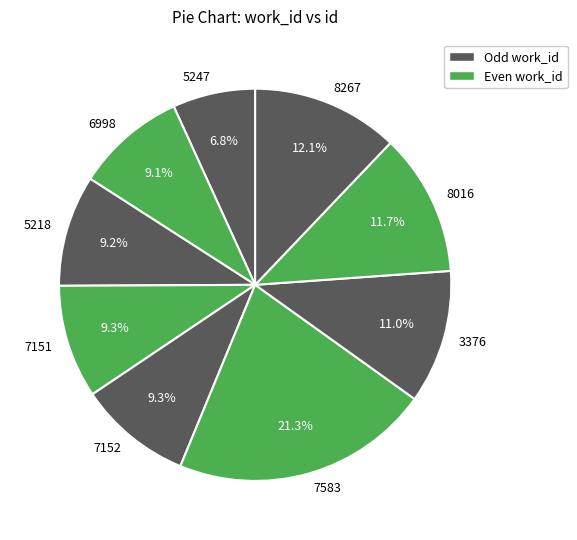

Does 7583 account for over 50% of the chart?

No